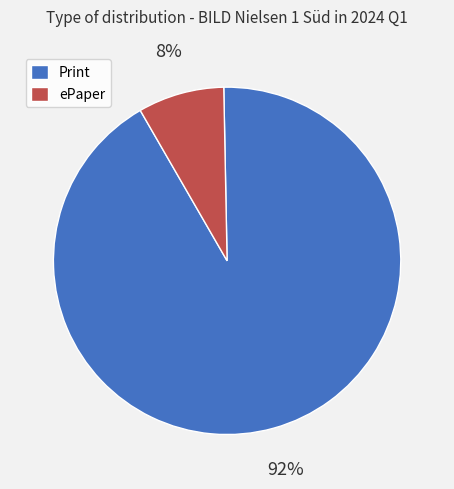

Is there any slice that represents more than half of the pie?

Yes